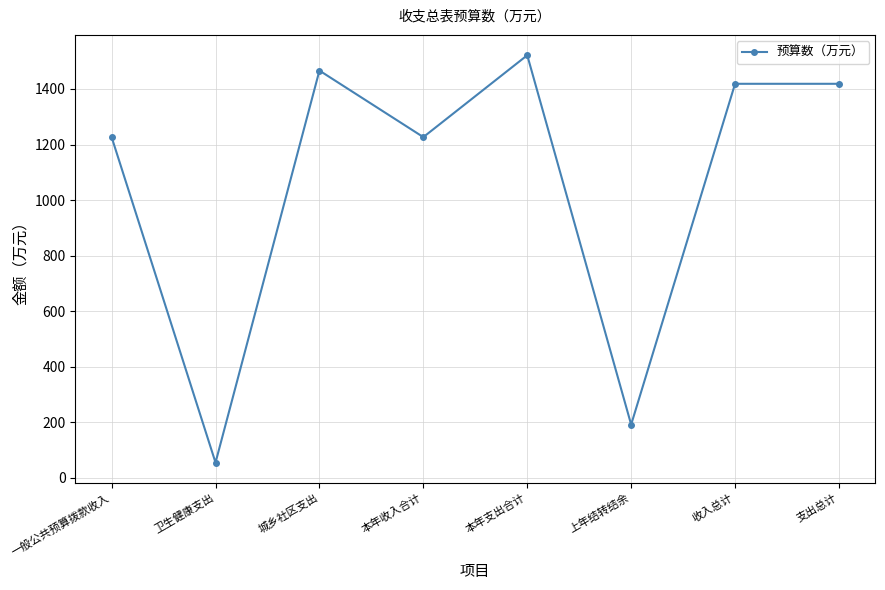

How many data points are above 1418?

4